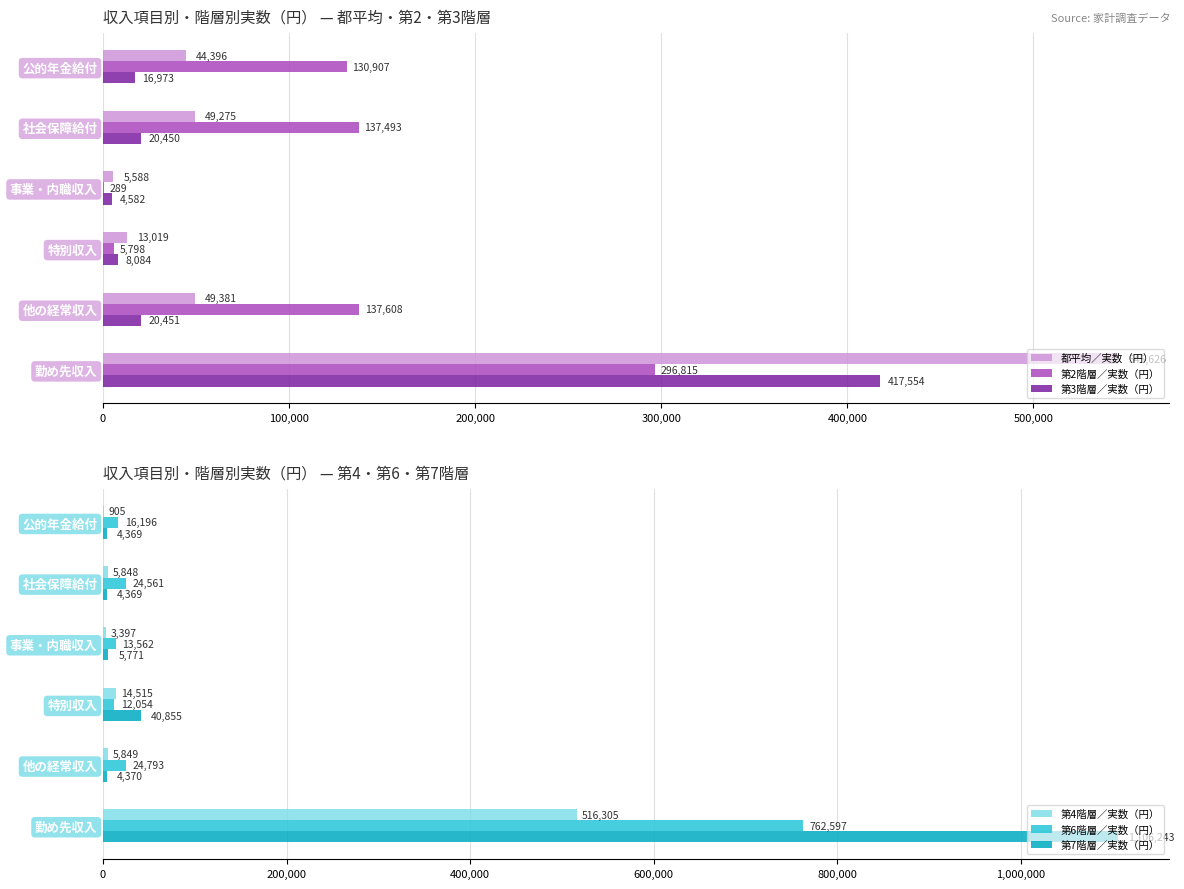

What is the difference between the second highest and second lowest values in the 第6階層／実数（円） series?

11231